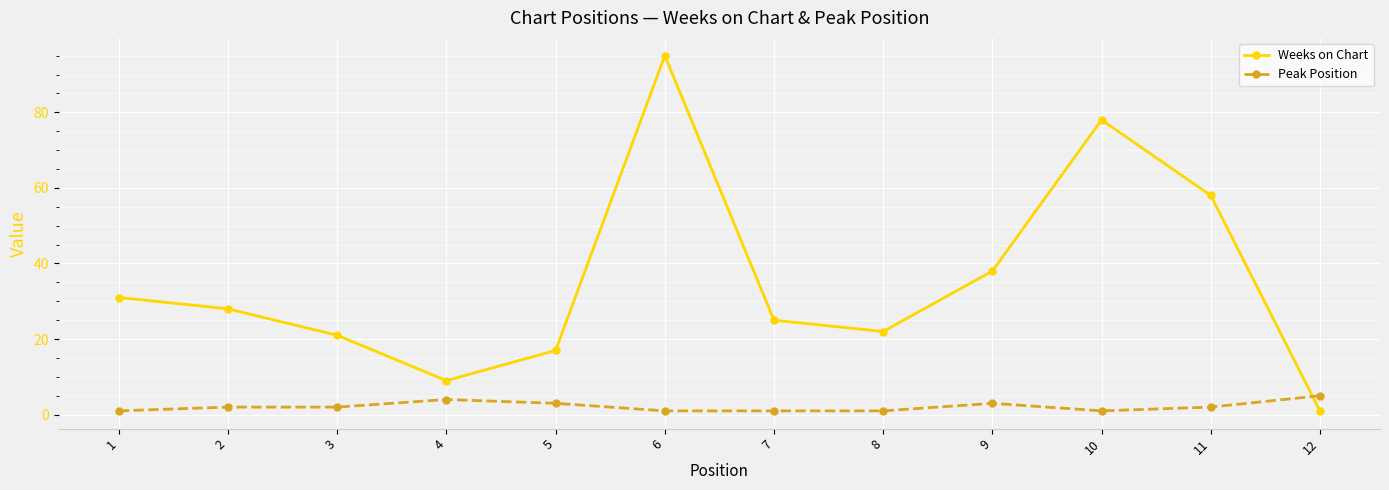

Which series has the largest total across all categories?

Weeks on Chart